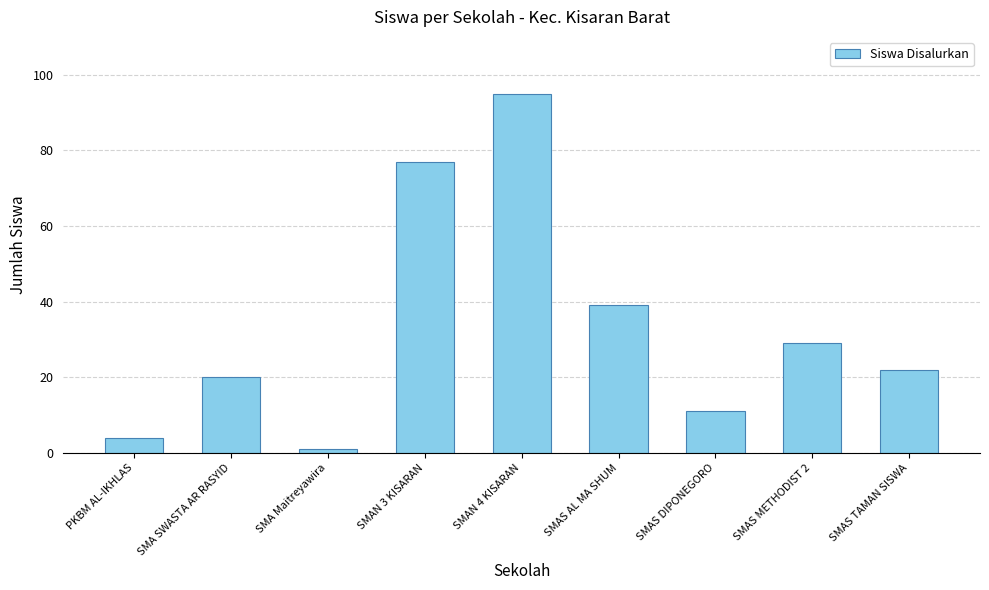

Where is the data nearest to the value 48?

SMAS AL MA SHUM